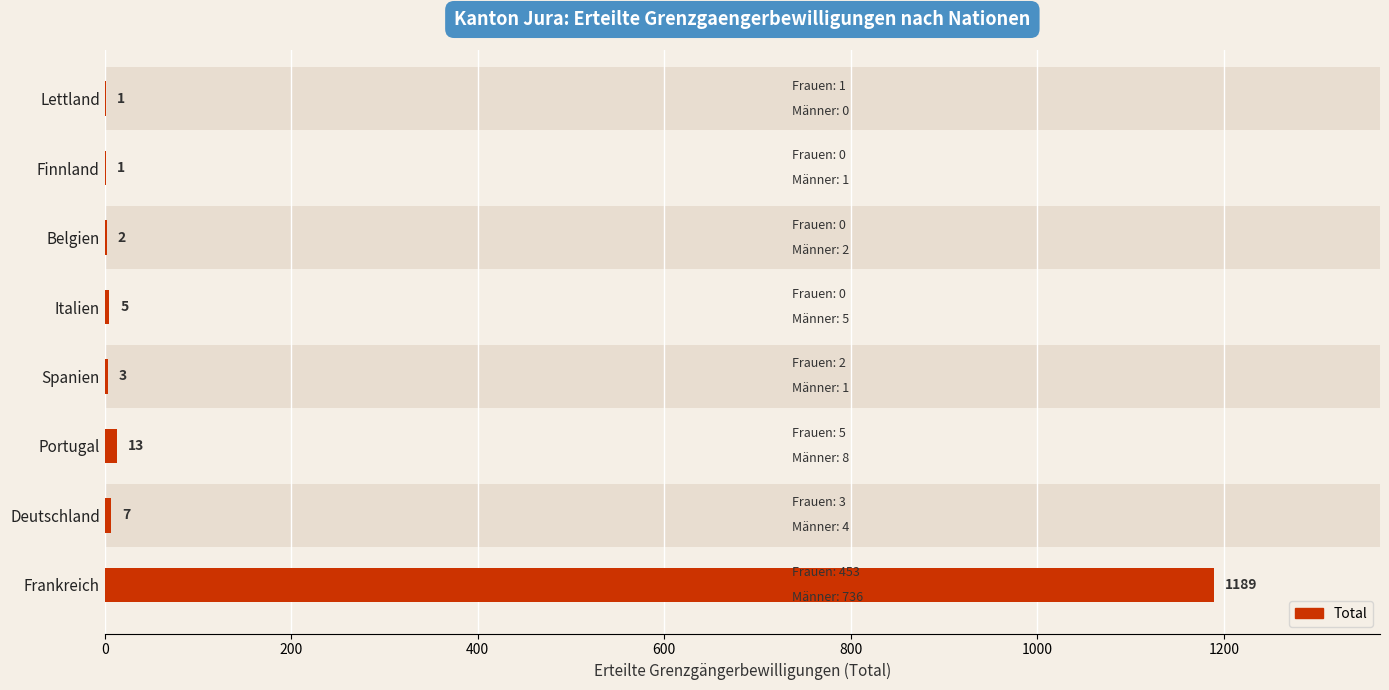

What is the minimum value shown in the chart?

1